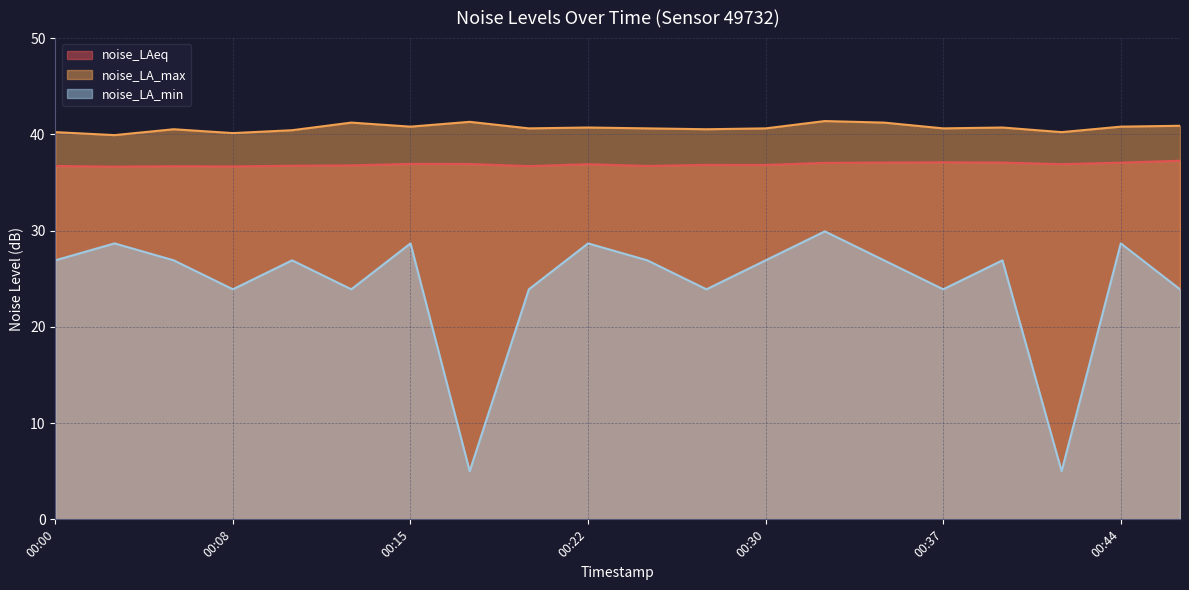

Reading right to left, extract all data points from this chart.

noise_LAeq: 00:47=37.3	00:44=37.1	00:42=36.9	00:39=37.1	00:37=37.1	00:35=37.1	00:32=37.0	00:30=36.8	00:27=36.8	00:25=36.7	00:22=36.9	00:20=36.7	00:17=36.9	00:15=36.9	00:12=36.8	00:10=36.7	00:08=36.7	00:05=36.7	00:03=36.6	00:00=36.7
noise_LA_max: 00:47=40.9	00:44=40.8	00:42=40.2	00:39=40.7	00:37=40.6	00:35=41.2	00:32=41.4	00:30=40.6	00:27=40.5	00:25=40.6	00:22=40.7	00:20=40.6	00:17=41.3	00:15=40.8	00:12=41.2	00:10=40.4	00:08=40.1	00:05=40.5	00:03=39.9	00:00=40.2
noise_LA_min: 00:47=23.9	00:44=28.7	00:42=5.0	00:39=26.9	00:37=23.9	00:35=26.9	00:32=29.9	00:30=26.9	00:27=23.9	00:25=26.9	00:22=28.7	00:20=23.9	00:17=5.0	00:15=28.7	00:12=23.9	00:10=26.9	00:08=23.9	00:05=26.9	00:03=28.7	00:00=26.9